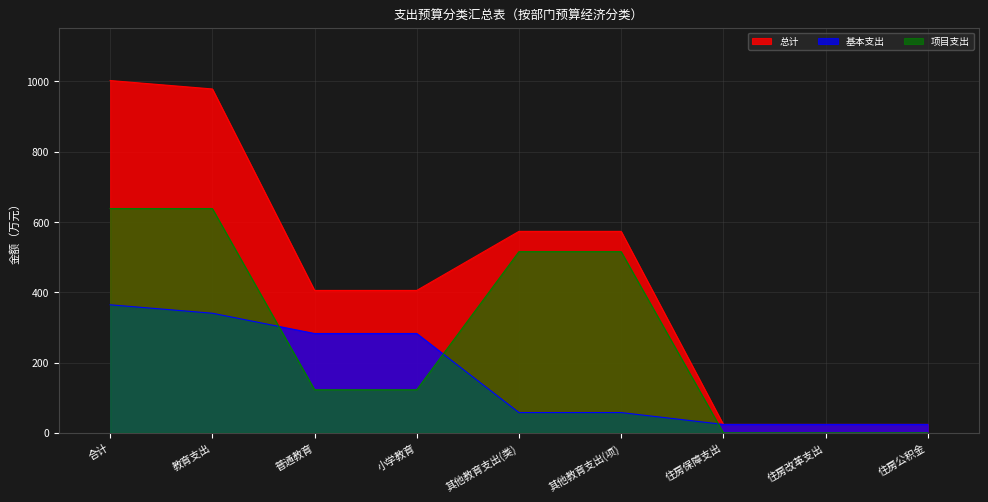

What is the maximum value shown in the chart?

1002.0